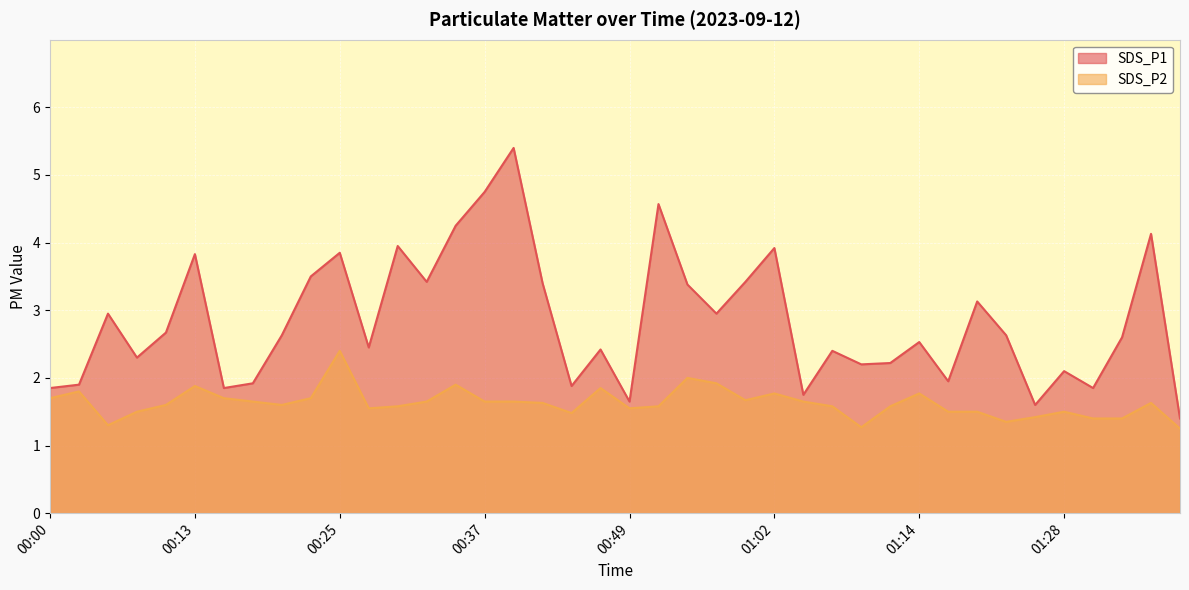

At which category does SDS_P2 reach its first local peak?

00:03